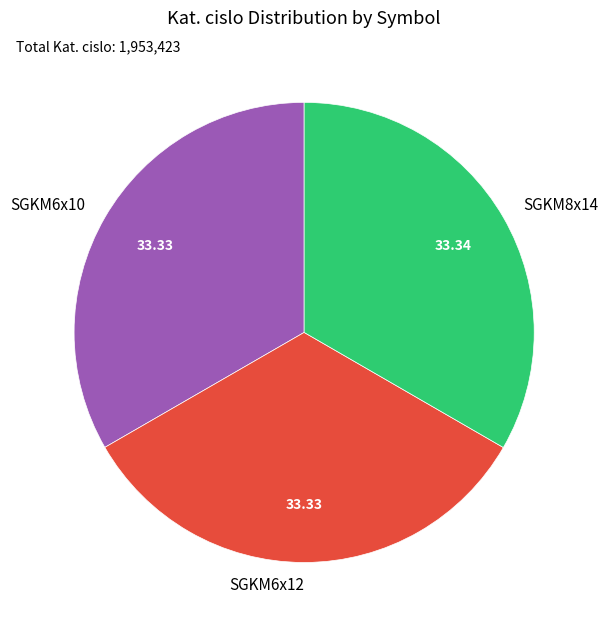

Is the sum of SGKM6x10 and SGKM8x14 greater than half?

Yes